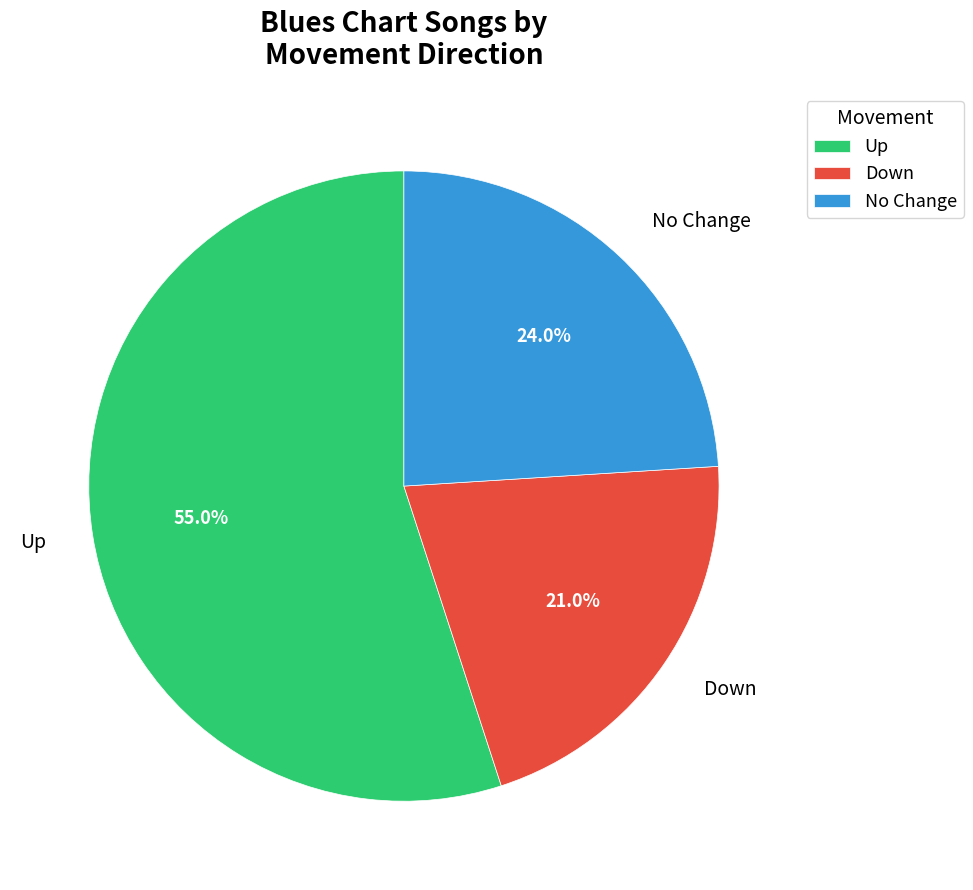

Does No Change represent more than half of the total?

No